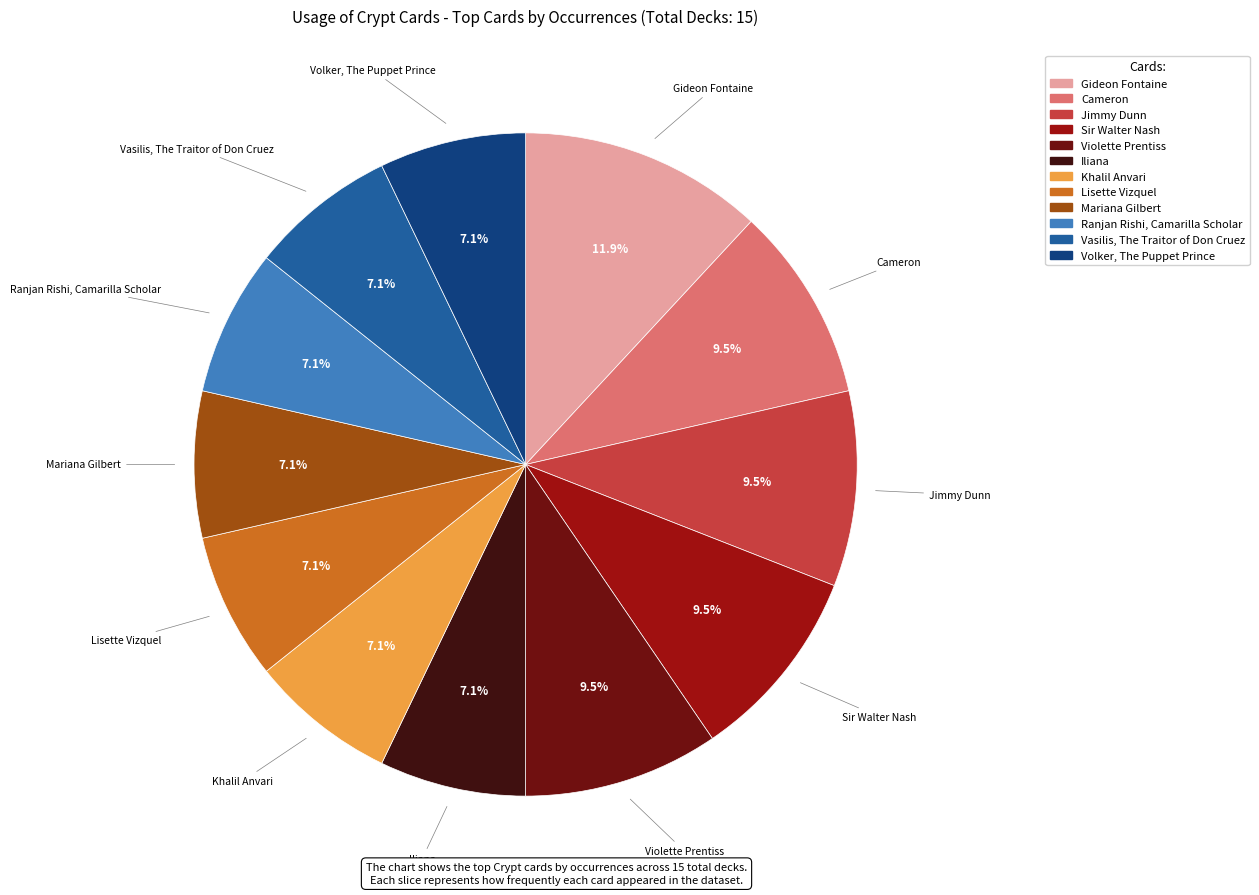

Count the number of slices in the pie.

12